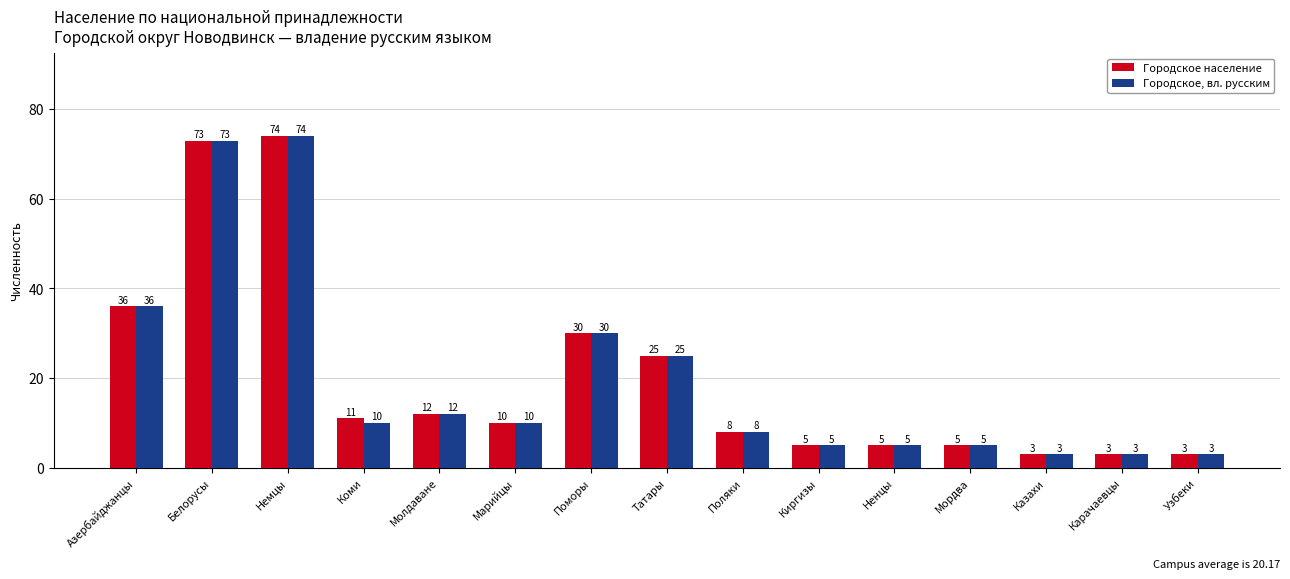

What is the sum of all Городское население values?

303